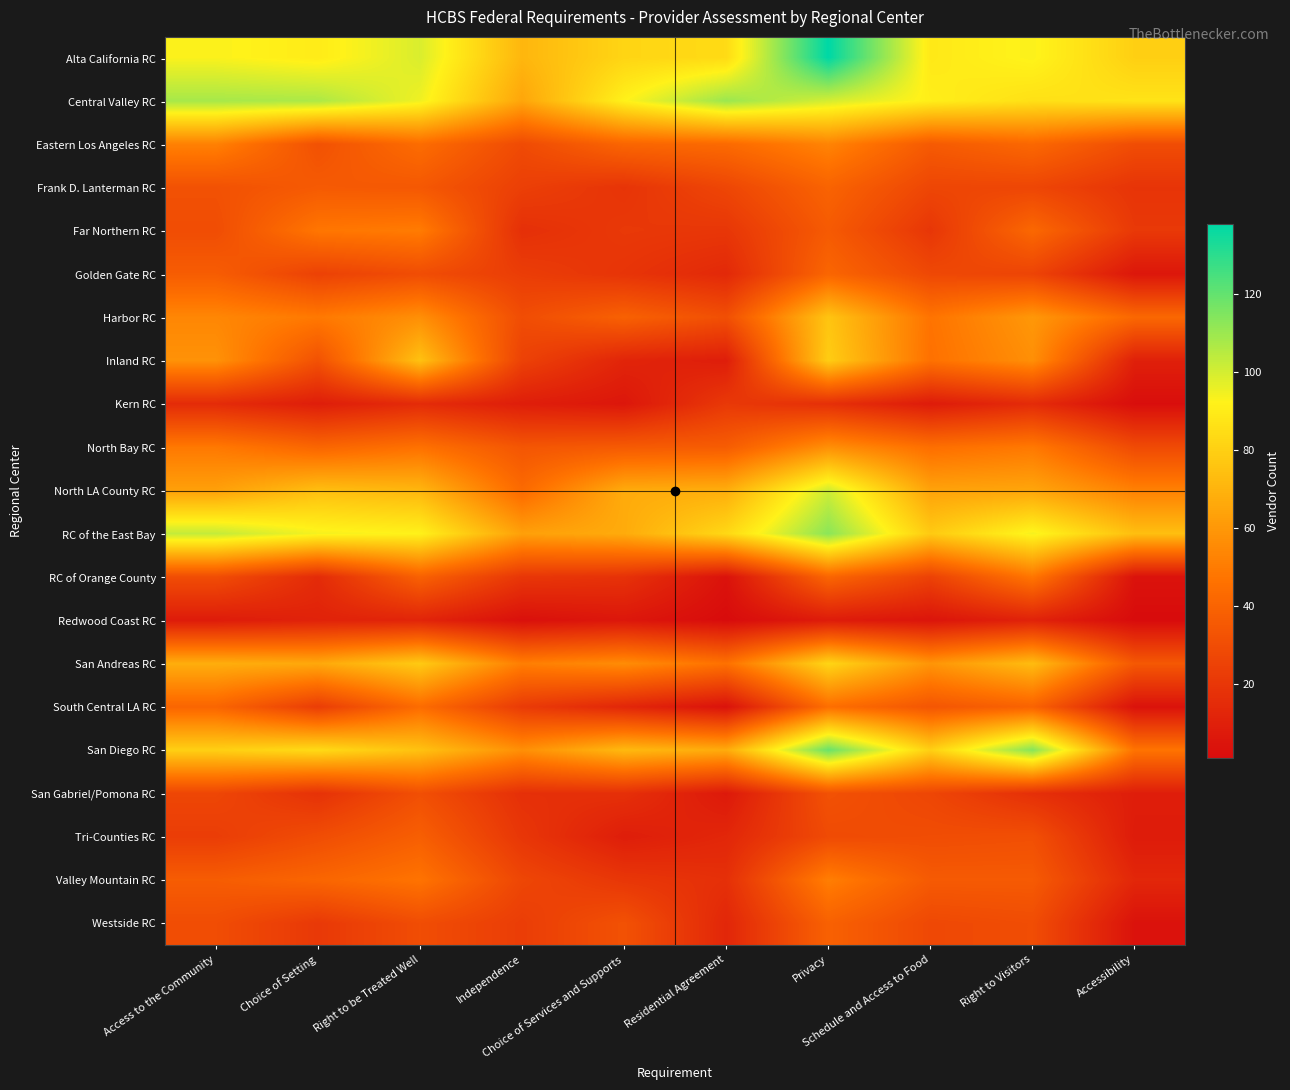

Reading left to right, what are all the values shown in this chart?

Alta California RC: Access to the Community=93	Choice of Setting=90	Right to be Treated Well=99	Independence=71	Choice of Services and Supports=82	Residential Agreement=84	Privacy=138	Schedule and Access to Food=89	Right to Visitors=93	Accessibility=80
Central Valley RC: Access to the Community=108	Choice of Setting=107	Right to be Treated Well=95	Independence=65	Choice of Services and Supports=92	Residential Agreement=110	Privacy=100	Schedule and Access to Food=91	Right to Visitors=86	Accessibility=87
Eastern Los Angeles RC: Access to the Community=52	Choice of Setting=32	Right to be Treated Well=44	Independence=29	Choice of Services and Supports=41	Residential Agreement=43	Privacy=53	Schedule and Access to Food=36	Right to Visitors=42	Accessibility=30
Frank D. Lanterman RC: Access to the Community=32	Choice of Setting=36	Right to be Treated Well=35	Independence=24	Choice of Services and Supports=19	Residential Agreement=27	Privacy=40	Schedule and Access to Food=27	Right to Visitors=27	Accessibility=19
Far Northern RC: Access to the Community=30	Choice of Setting=48	Right to be Treated Well=50	Independence=17	Choice of Services and Supports=21	Residential Agreement=20	Privacy=36	Schedule and Access to Food=20	Right to Visitors=42	Accessibility=21
Golden Gate RC: Access to the Community=37	Choice of Setting=25	Right to be Treated Well=30	Independence=23	Choice of Services and Supports=19	Residential Agreement=14	Privacy=41	Schedule and Access to Food=28	Right to Visitors=26	Accessibility=6
Harbor RC: Access to the Community=54	Choice of Setting=49	Right to be Treated Well=57	Independence=30	Choice of Services and Supports=39	Residential Agreement=31	Privacy=76	Schedule and Access to Food=47	Right to Visitors=60	Accessibility=42
Inland RC: Access to the Community=58	Choice of Setting=32	Right to be Treated Well=75	Independence=25	Choice of Services and Supports=12	Residential Agreement=9	Privacy=79	Schedule and Access to Food=46	Right to Visitors=57	Accessibility=10
Kern RC: Access to the Community=15	Choice of Setting=9	Right to be Treated Well=15	Independence=9	Choice of Services and Supports=6	Residential Agreement=21	Privacy=17	Schedule and Access to Food=8	Right to Visitors=15	Accessibility=2
North Bay RC: Access to the Community=49	Choice of Setting=41	Right to be Treated Well=46	Independence=34	Choice of Services and Supports=36	Residential Agreement=37	Privacy=57	Schedule and Access to Food=45	Right to Visitors=49	Accessibility=29
North LA County RC: Access to the Community=63	Choice of Setting=74	Right to be Treated Well=71	Independence=43	Choice of Services and Supports=67	Residential Agreement=68	Privacy=101	Schedule and Access to Food=64	Right to Visitors=65	Accessibility=52
RC of the East Bay: Access to the Community=103	Choice of Setting=94	Right to be Treated Well=92	Independence=63	Choice of Services and Supports=67	Residential Agreement=83	Privacy=113	Schedule and Access to Food=78	Right to Visitors=94	Accessibility=74
RC of Orange County: Access to the Community=30	Choice of Setting=15	Right to be Treated Well=39	Independence=20	Choice of Services and Supports=18	Residential Agreement=4	Privacy=41	Schedule and Access to Food=25	Right to Visitors=48	Accessibility=4
Redwood Coast RC: Access to the Community=8	Choice of Setting=11	Right to be Treated Well=12	Independence=3	Choice of Services and Supports=6	Residential Agreement=1	Privacy=8	Schedule and Access to Food=5	Right to Visitors=11	Accessibility=1
San Andreas RC: Access to the Community=68	Choice of Setting=66	Right to be Treated Well=78	Independence=51	Choice of Services and Supports=56	Residential Agreement=46	Privacy=82	Schedule and Access to Food=59	Right to Visitors=73	Accessibility=35
South Central LA RC: Access to the Community=41	Choice of Setting=23	Right to be Treated Well=44	Independence=22	Choice of Services and Supports=13	Residential Agreement=4	Privacy=45	Schedule and Access to Food=34	Right to Visitors=40	Accessibility=4
San Diego RC: Access to the Community=80	Choice of Setting=84	Right to be Treated Well=75	Independence=57	Choice of Services and Supports=72	Residential Agreement=67	Privacy=119	Schedule and Access to Food=80	Right to Visitors=114	Accessibility=47
San Gabriel/Pomona RC: Access to the Community=27	Choice of Setting=18	Right to be Treated Well=31	Independence=17	Choice of Services and Supports=17	Residential Agreement=7	Privacy=32	Schedule and Access to Food=27	Right to Visitors=17	Accessibility=9
Tri-Counties RC: Access to the Community=23	Choice of Setting=30	Right to be Treated Well=38	Independence=20	Choice of Services and Supports=9	Residential Agreement=13	Privacy=29	Schedule and Access to Food=30	Right to Visitors=31	Accessibility=8
Valley Mountain RC: Access to the Community=37	Choice of Setting=41	Right to be Treated Well=47	Independence=27	Choice of Services and Supports=20	Residential Agreement=17	Privacy=51	Schedule and Access to Food=36	Right to Visitors=36	Accessibility=13
Westside RC: Access to the Community=30	Choice of Setting=21	Right to be Treated Well=30	Independence=23	Choice of Services and Supports=32	Residential Agreement=13	Privacy=39	Schedule and Access to Food=28	Right to Visitors=30	Accessibility=4